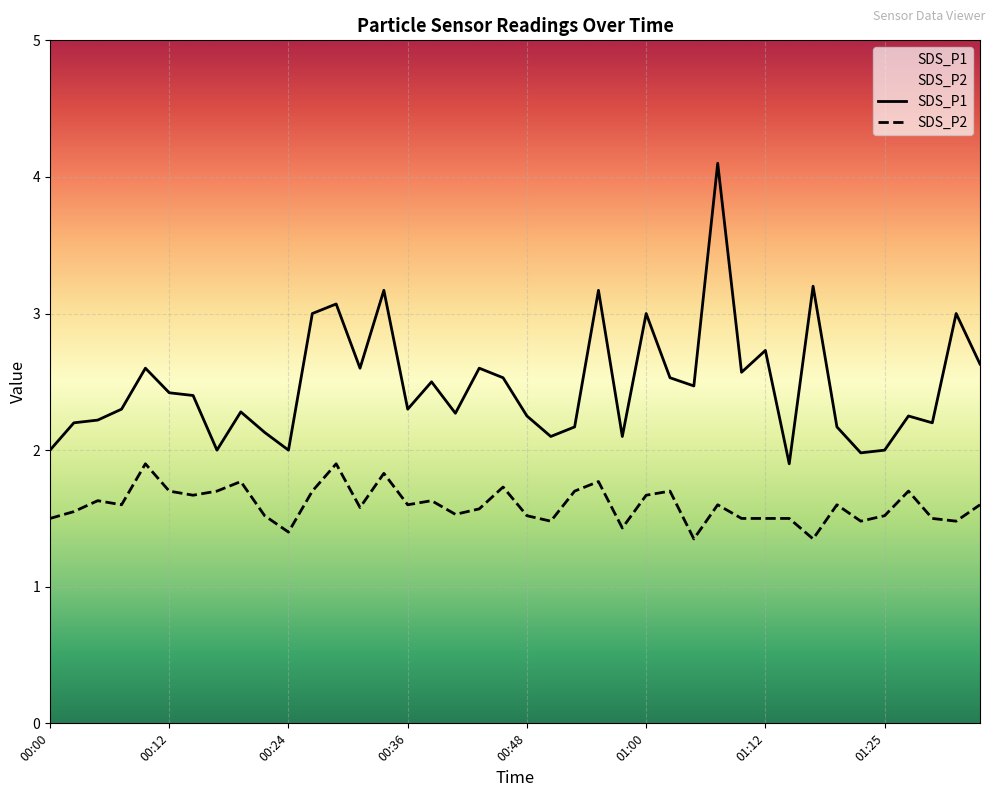

What is the average value of the SDS_P1 series?

2.5